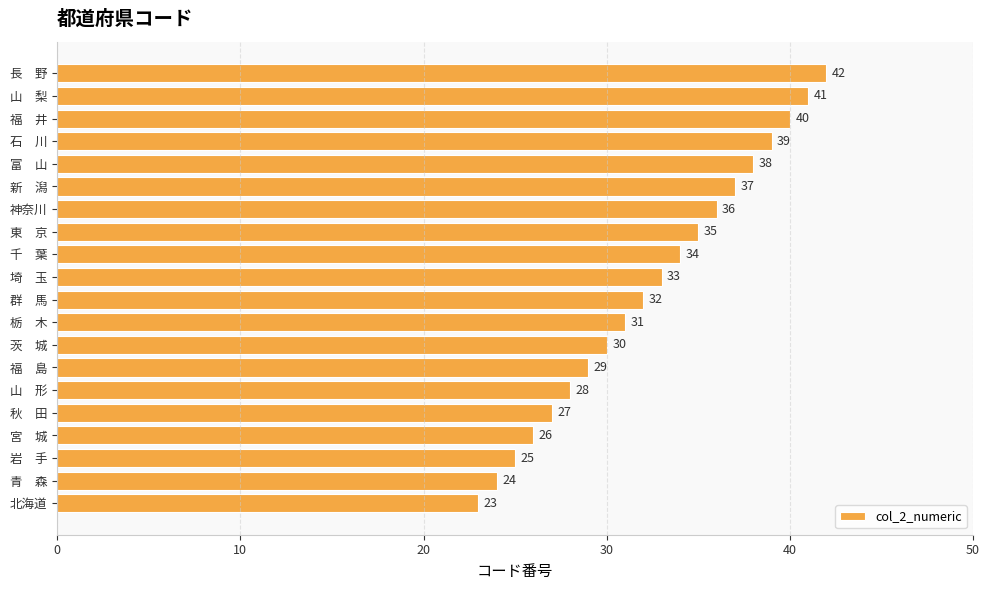

Which has a higher value, 山　梨 or 北海道?

山　梨